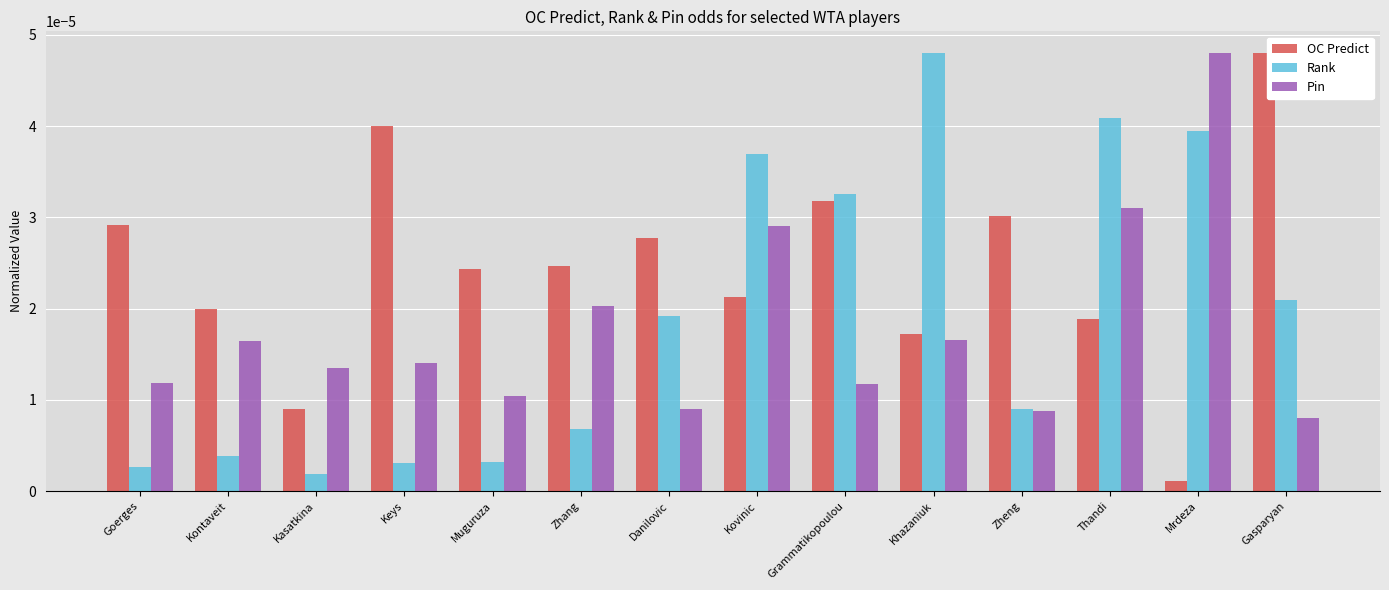

What is the label of the 1st bar from the right?

Gasparyan